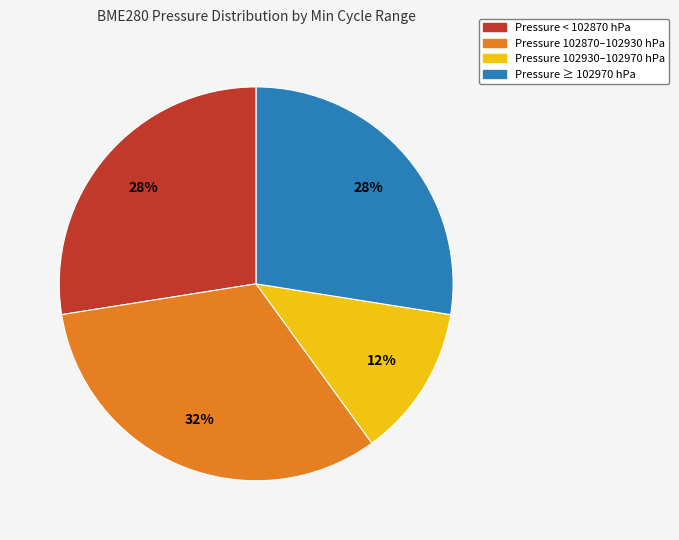

To the nearest percent, what is the average slice percentage?

25%